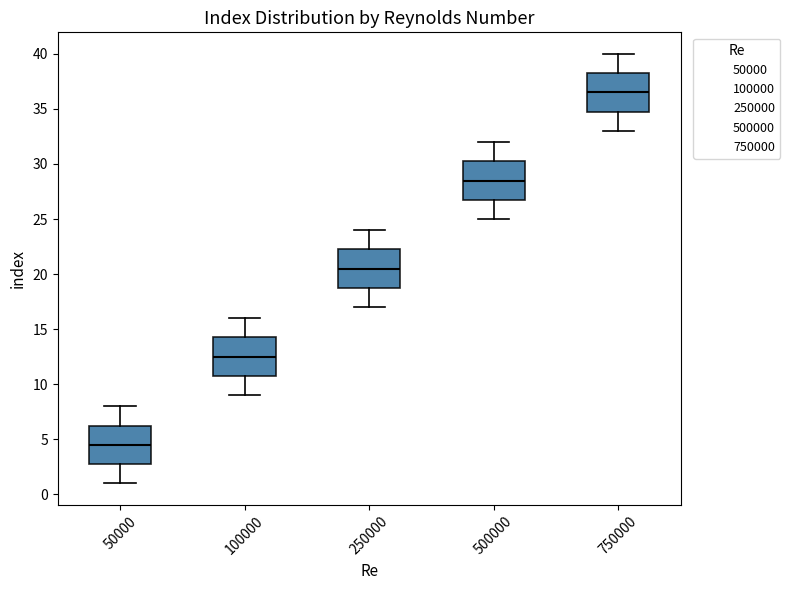

Reading left to right, transcribe this box plot: for each box, give where its median line is, the range the box spans, and where its two whiskers end, as read against the y-axis. The values are not printed on the chart, so give them approximately, as read against the axis.

50000: median 4.5, box 3.0 to 6.5, whiskers 1.0 to 8.0
100000: median 12.5, box 11.0 to 14.5, whiskers 9.0 to 16.0
250000: median 20.5, box 19.0 to 22.5, whiskers 17.0 to 24.0
500000: median 28.5, box 27.0 to 30.5, whiskers 25.0 to 32.0
750000: median 36.5, box 35.0 to 38.5, whiskers 33.0 to 40.0